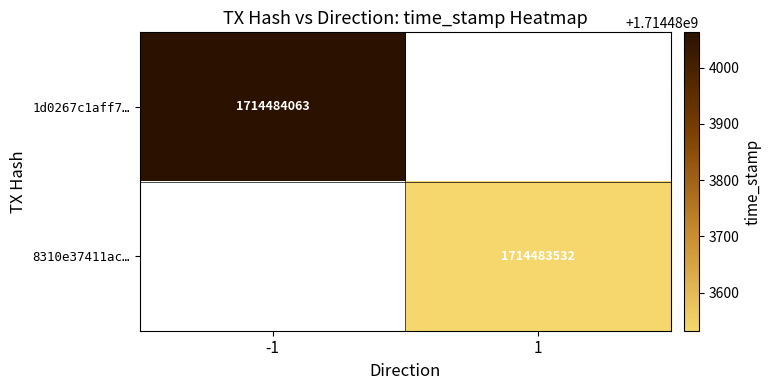

How many categories are shown in the chart?

2